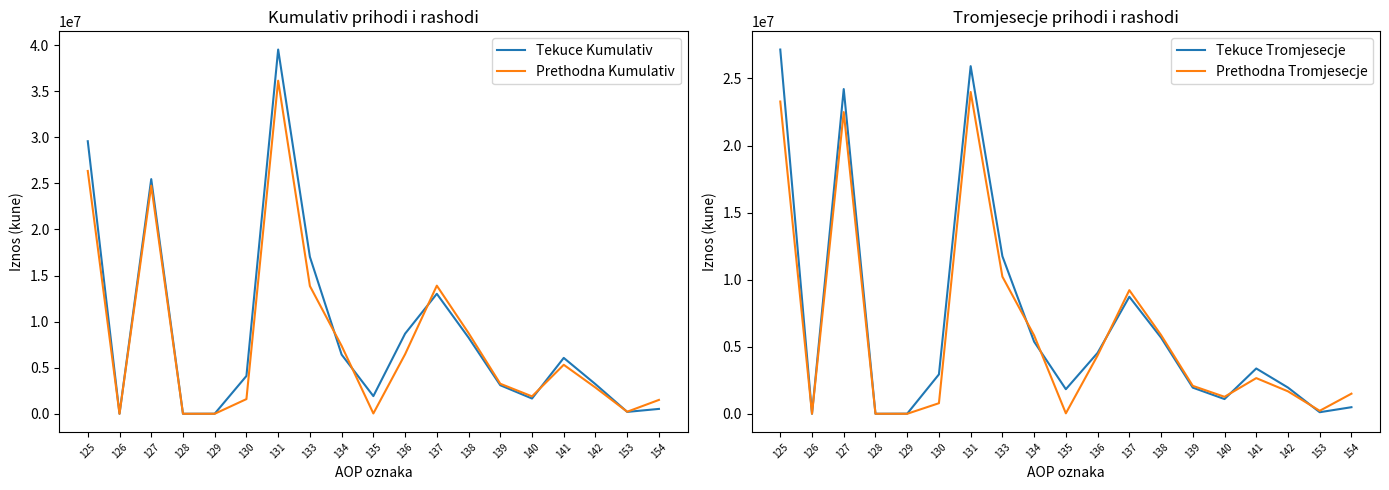

Rank the series by their maximum value, from highest to lowest.

Tekuce Kumulativ, Prethodna Kumulativ, Tekuce Tromjesecje, Prethodna Tromjesecje